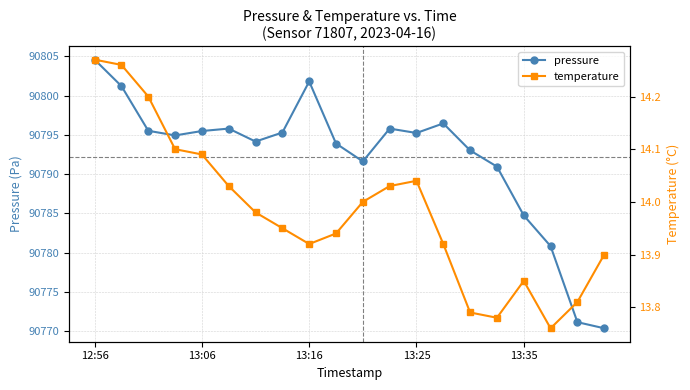

Where is pressure nearest to the value 90787?

13:35